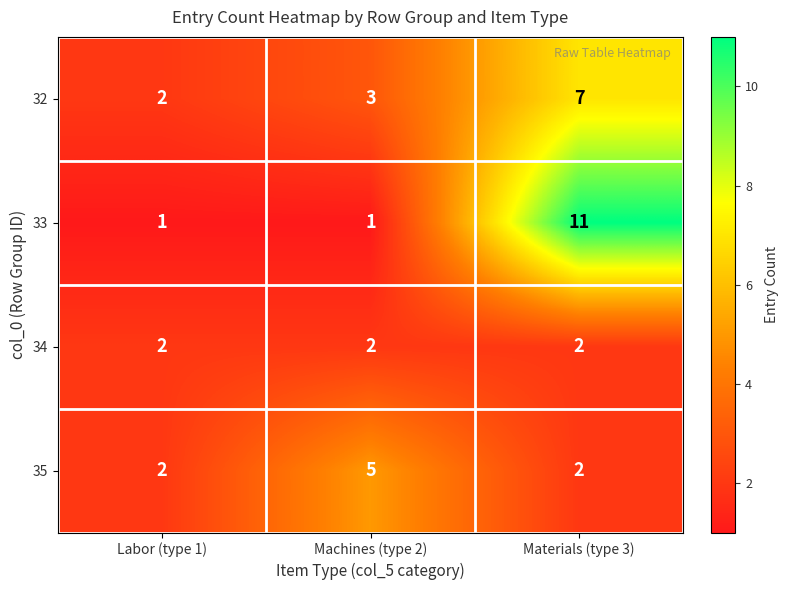

What is the sum of all 34 values?

6